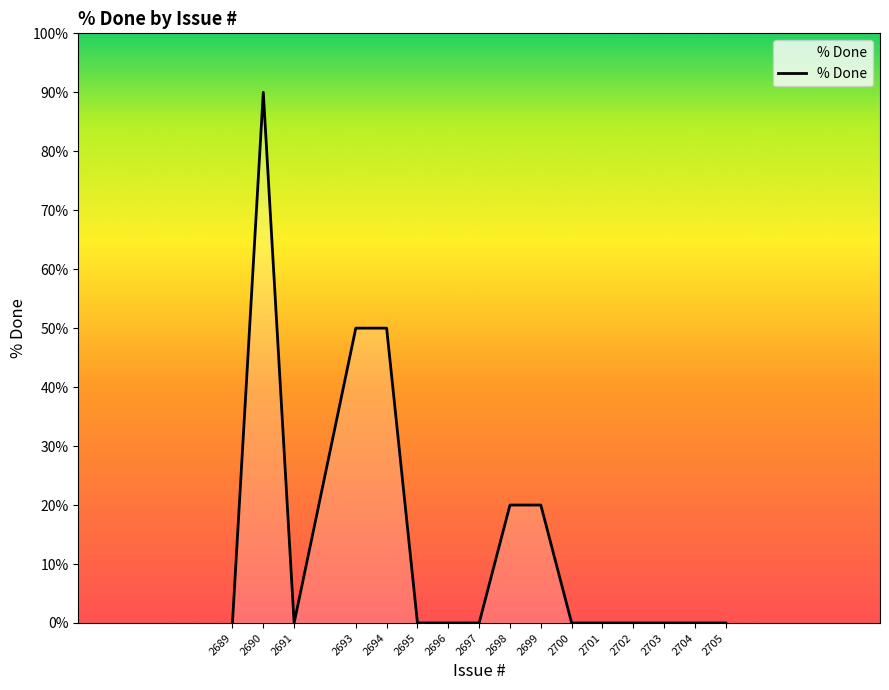

What is the change in value from 2697 to 2698?

+20